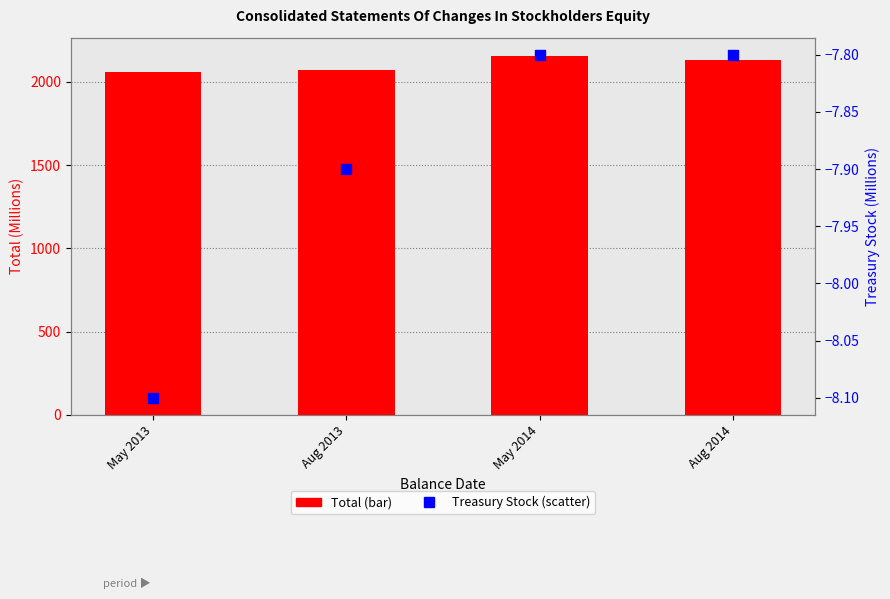

What are all the series names shown in the legend?

Total, Treasury Stock